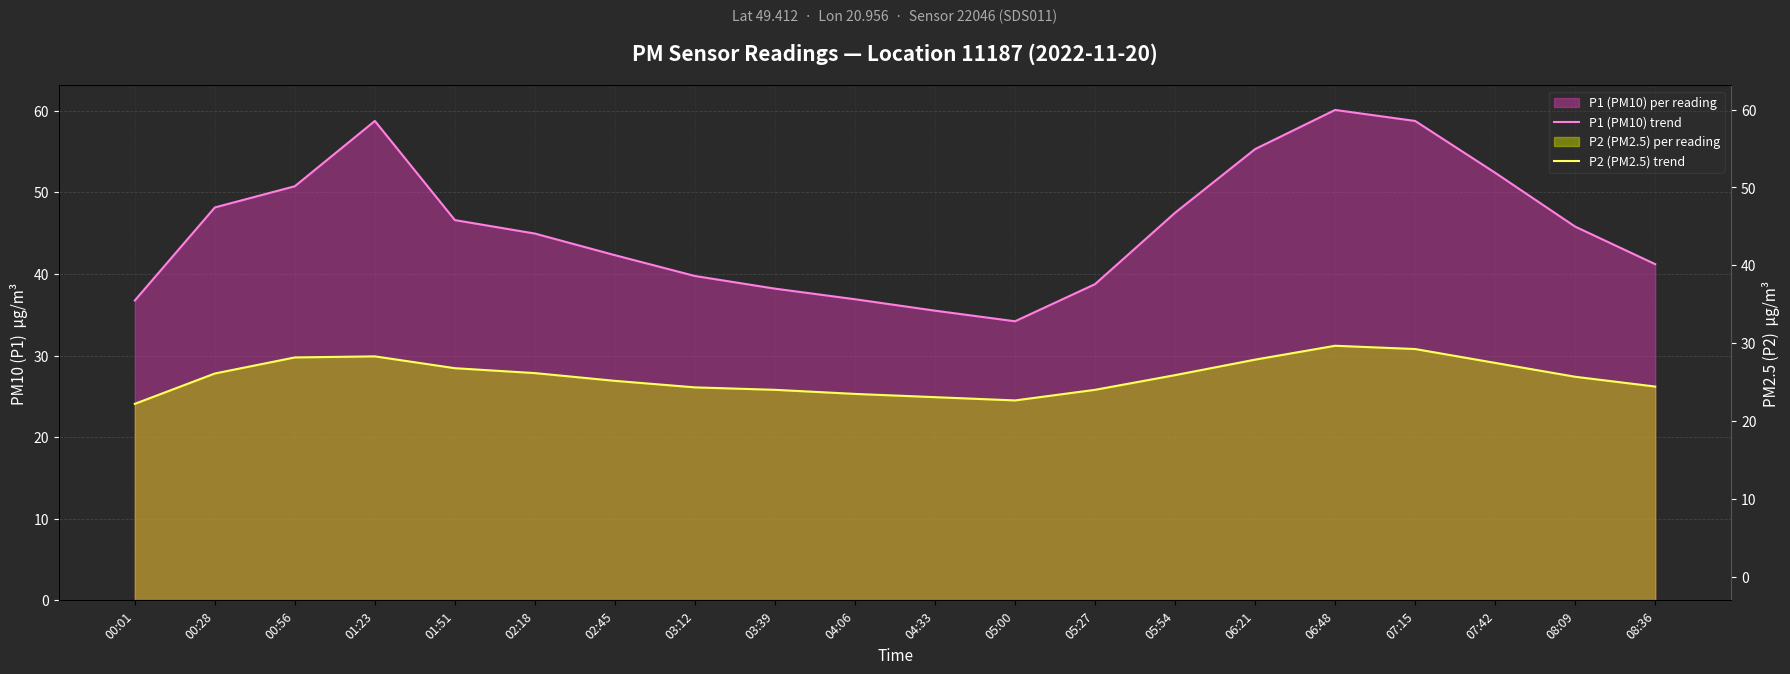

Which category has the lowest value across all series?

00:01